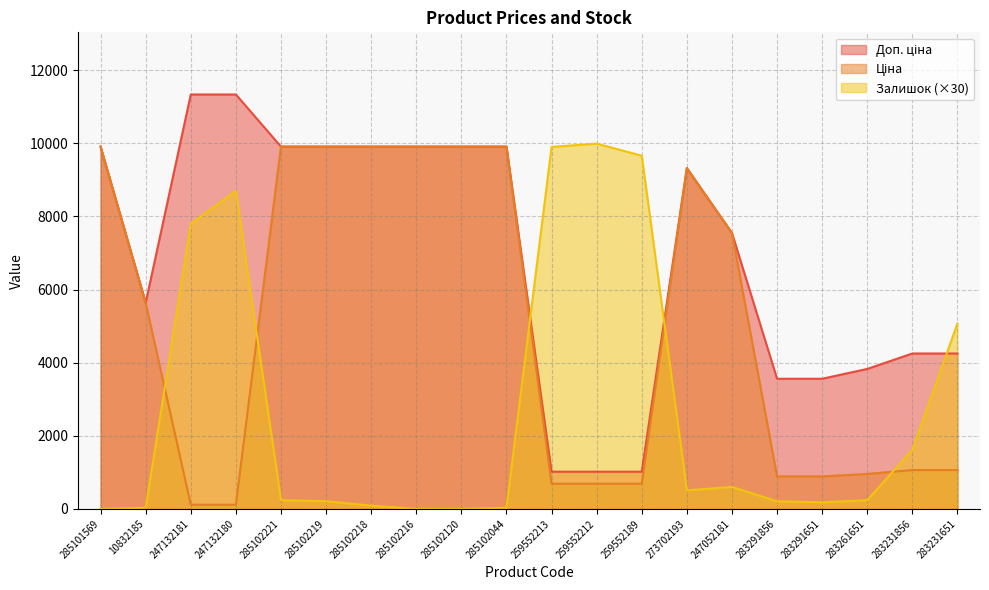

Between 283261651 and 285101569, which is larger?

285101569